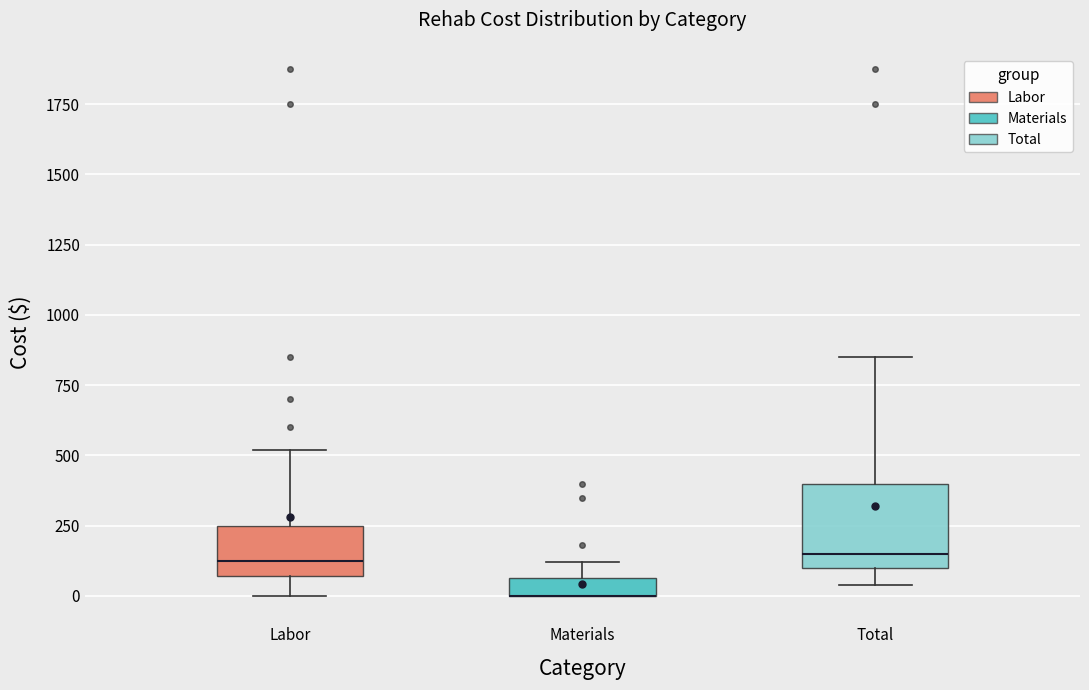

Comparing the boxes themselves (not the whiskers), which one is the tallest?

Total